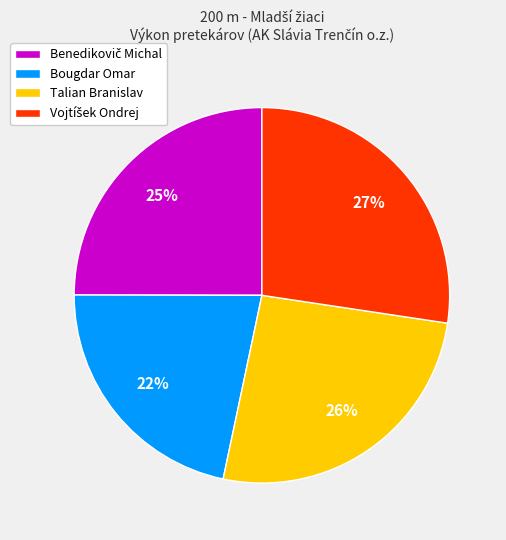

Is the sum of Talian Branislav and Bougdar Omar greater than half?

No